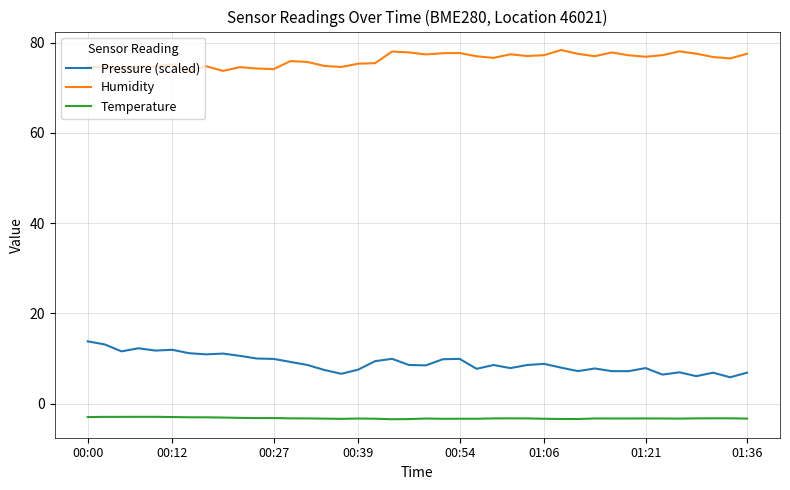

True or false: Humidity and Temperature intersect in this chart.

False